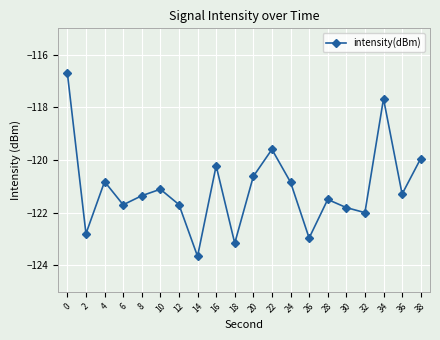

How many data points are less than -121?

12